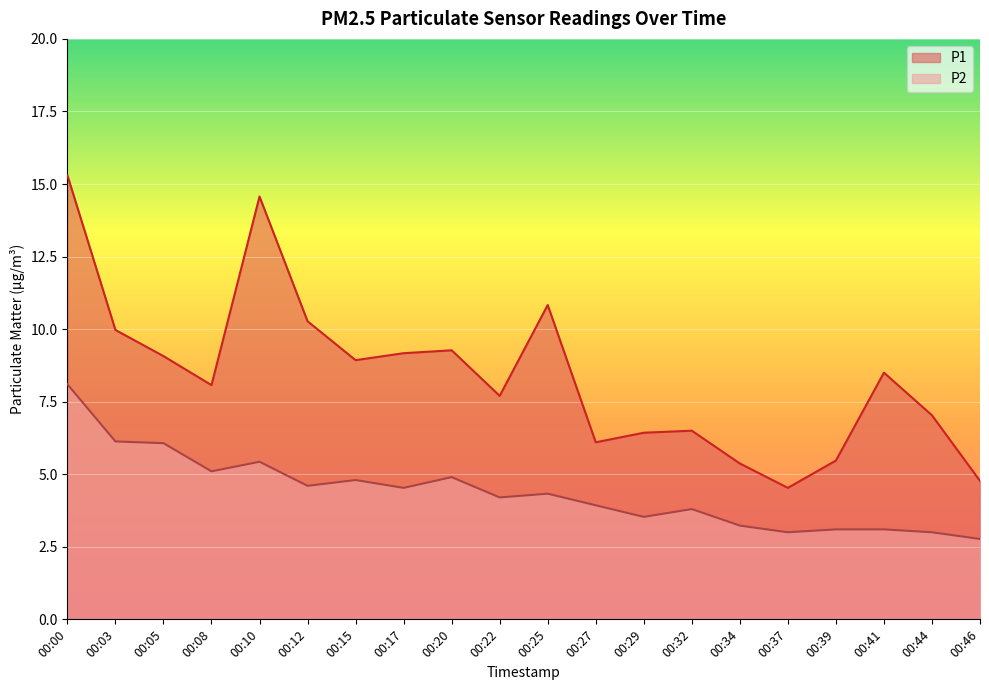

In P1, how many points are lower than both neighbors (excluding endpoints)?

5